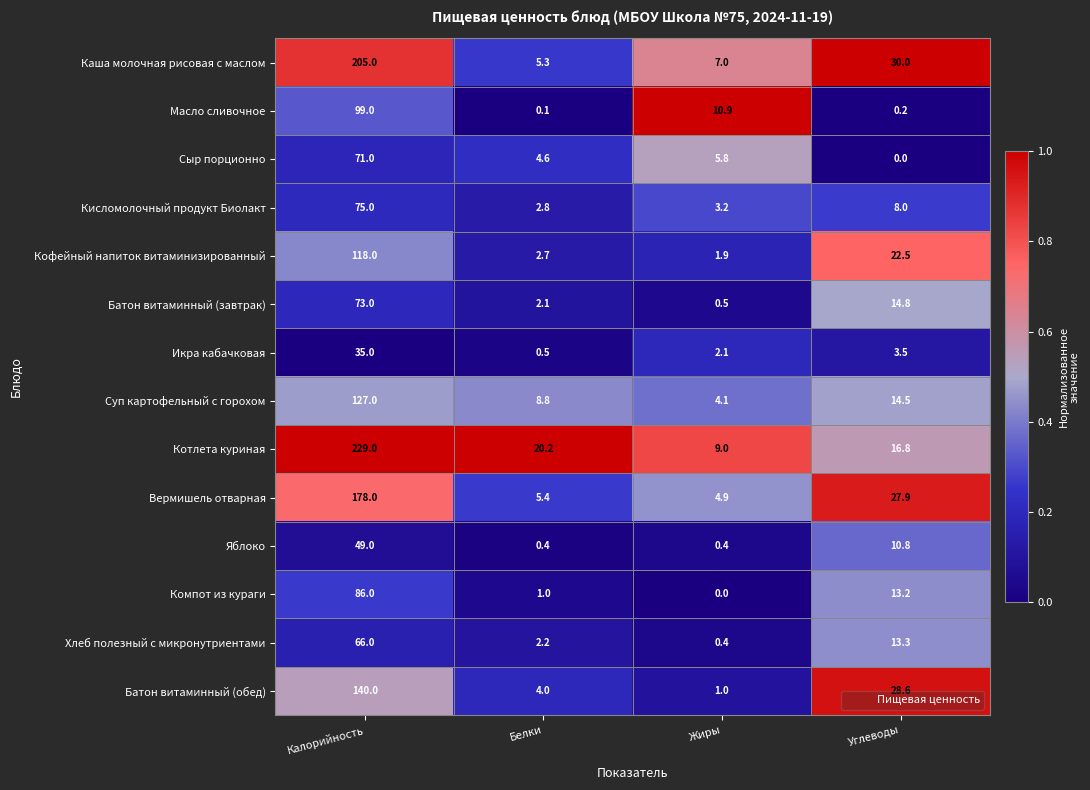

At how many categories does at least one series exceed 0?

4